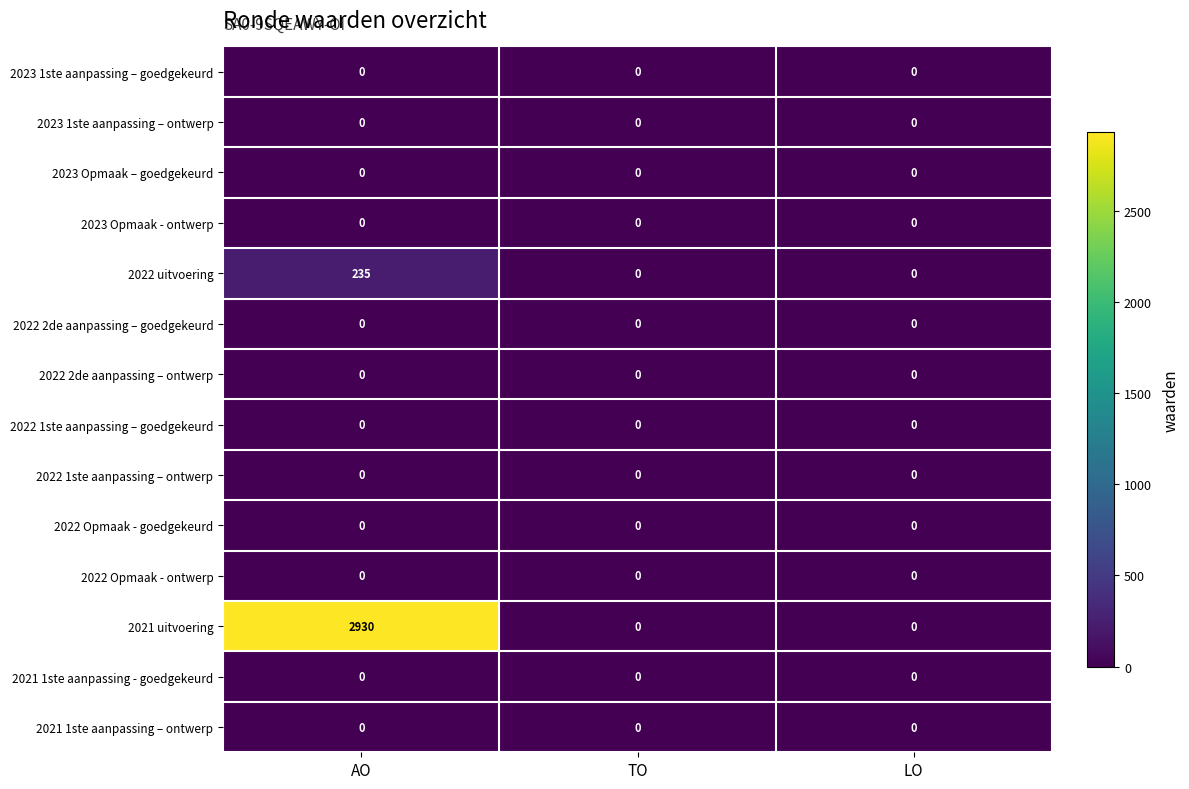

At which category is the sum across all series the highest?

AO